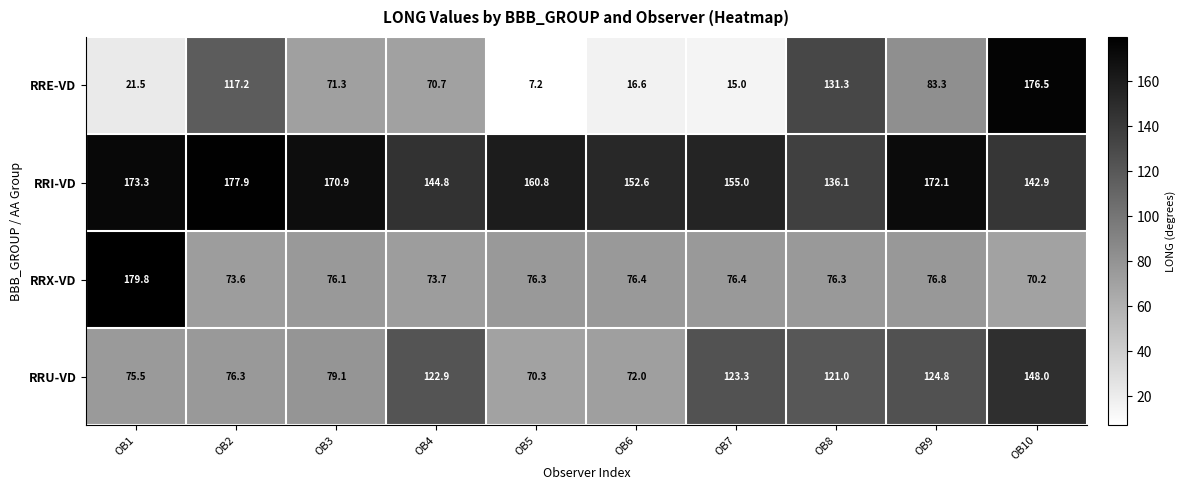

What value does the RRU-VD series have at OB6?

72.0